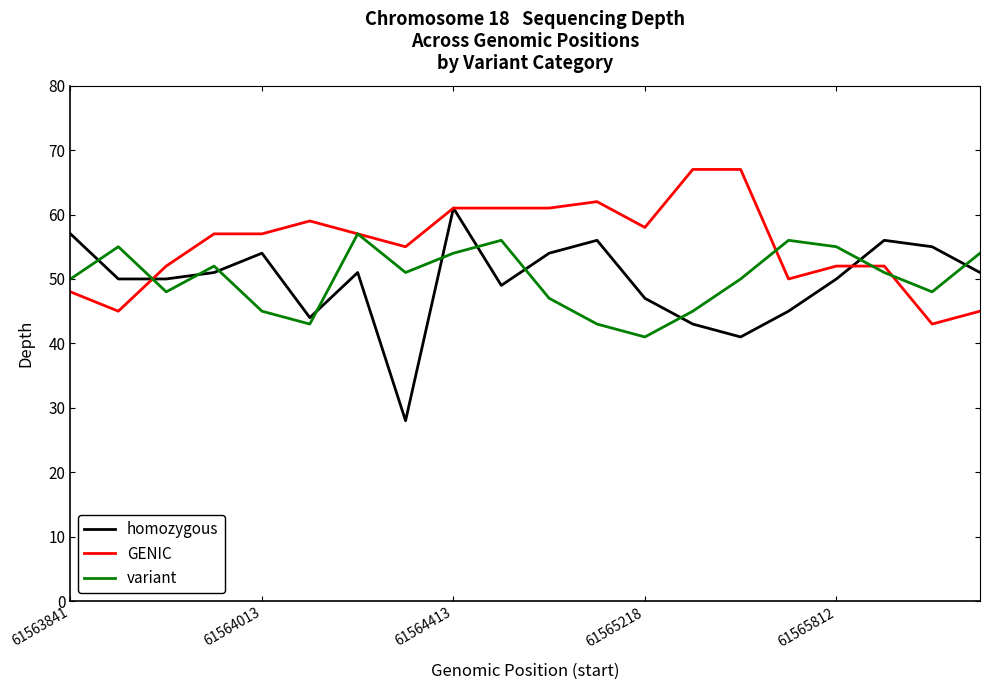

List the series in order of their peak value, lowest first.

variant, homozygous, GENIC